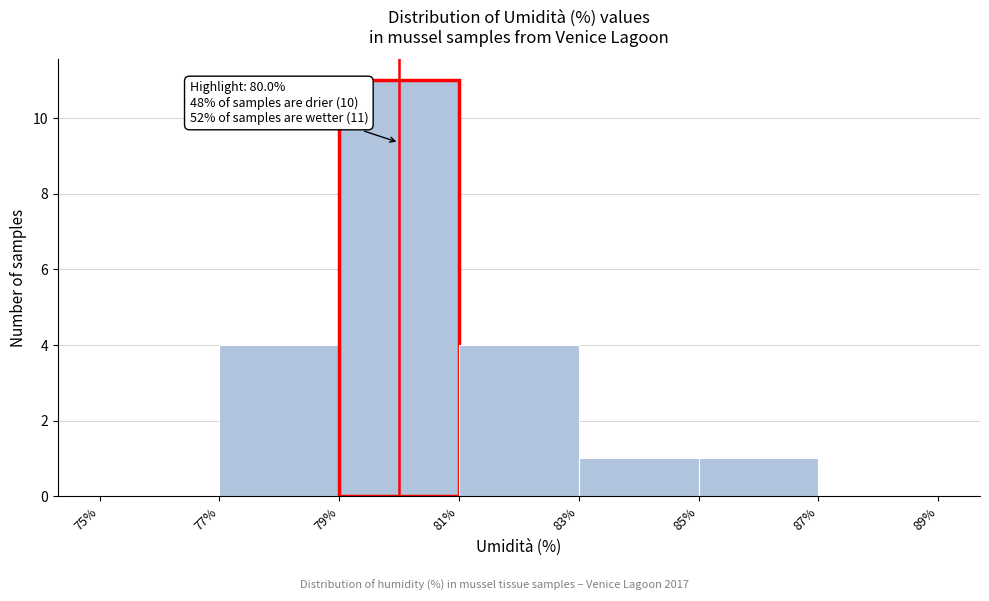

Over which range of the x-axis is the bar tallest?

79% to 81%